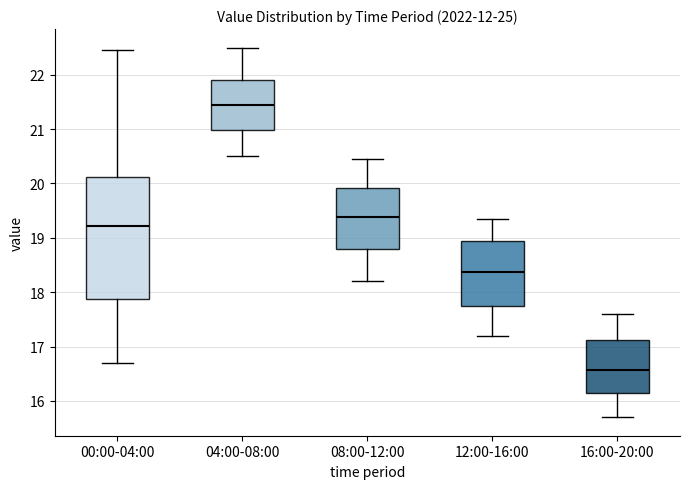

Which box is the tallest, from its lower edge to its upper edge?

00:00-04:00